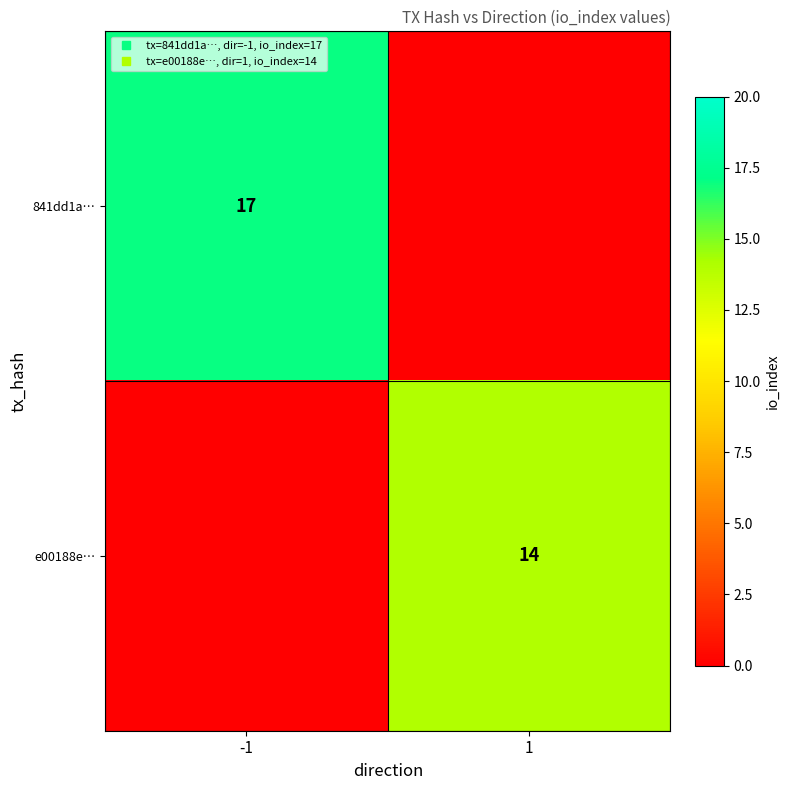

At which label is e00188e… closest to 7?

-1